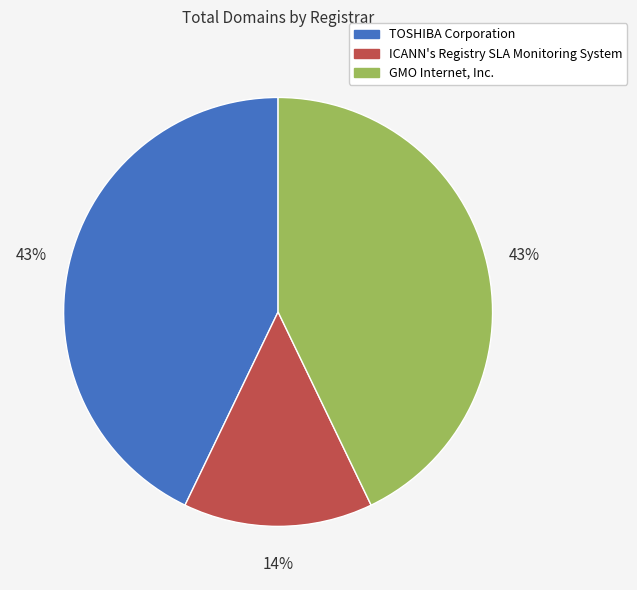

Is the sum of TOSHIBA Corporation and ICANN's Registry SLA Monitoring System greater than half?

Yes